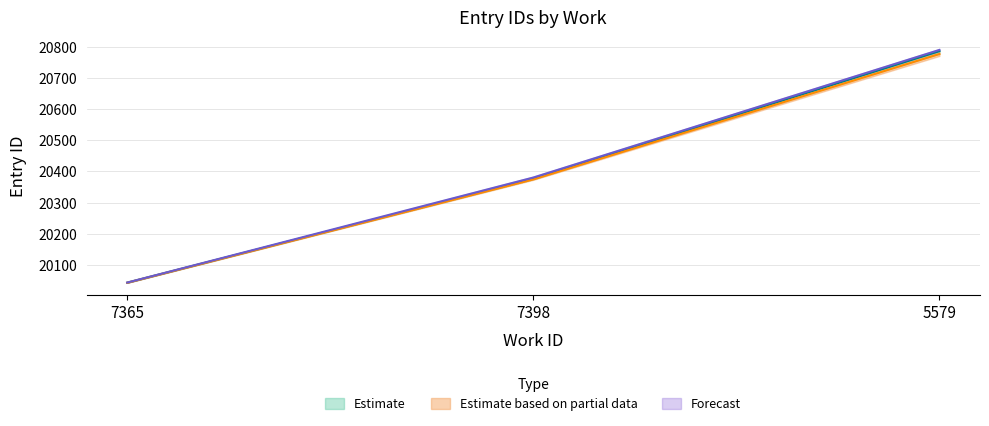

True or false: id_lower has a value of 20042 at 7365.

True